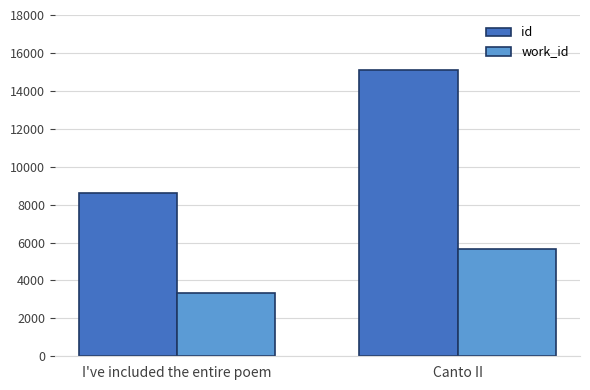

What is the label of the 2nd bar from the right?

I've included the entire poem